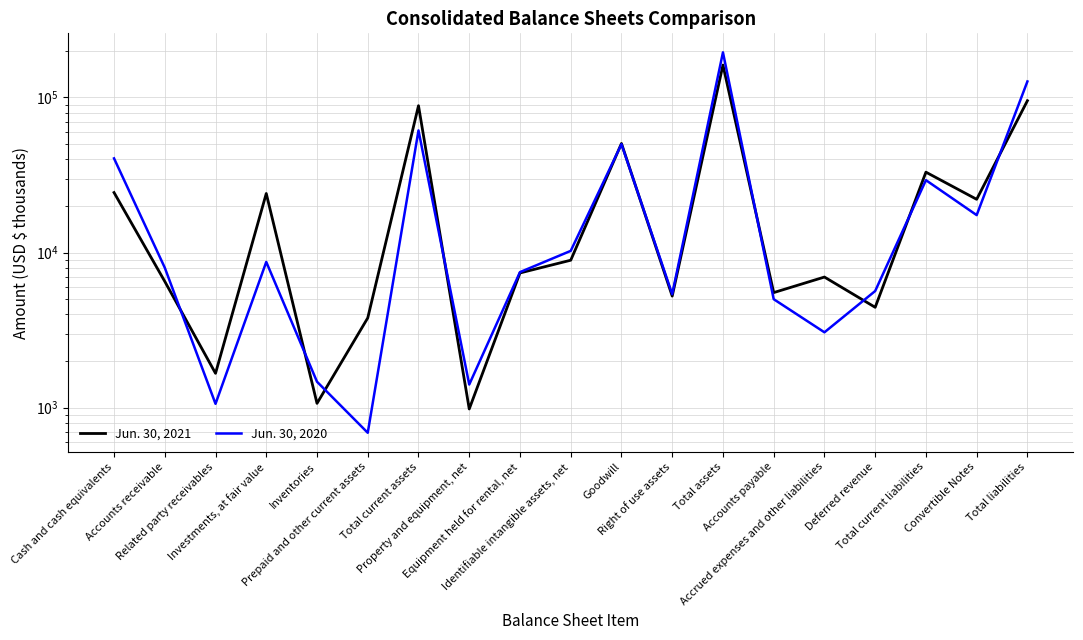

What are all the series names shown in the legend?

Jun. 30, 2021, Jun. 30, 2020